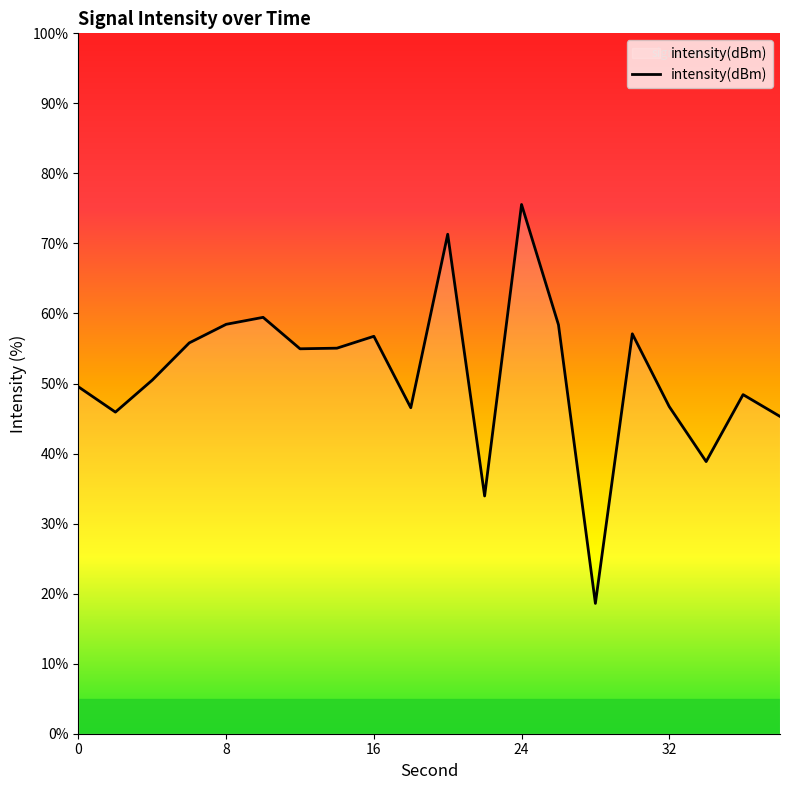

What is the minimum value shown in the chart?

18.6